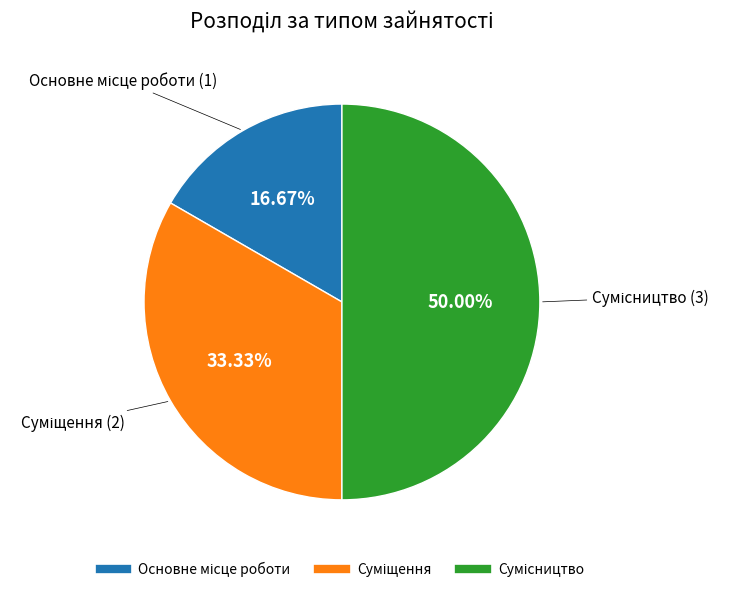

Which category has the biggest portion of the pie?

Сумісництво